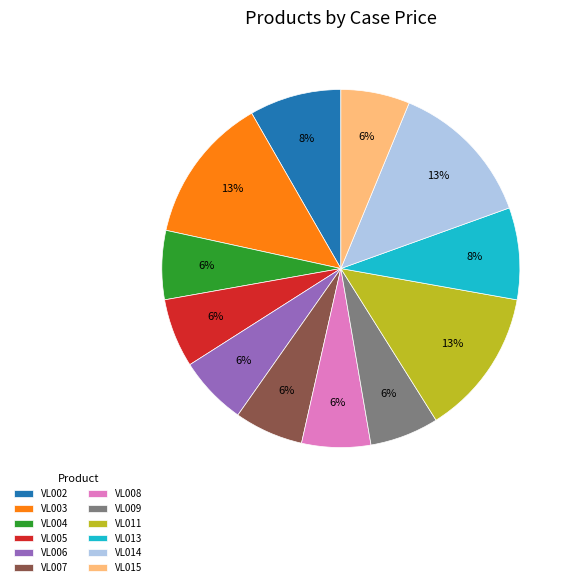

Do VL013 and VL008 together represent more than half of the pie?

No